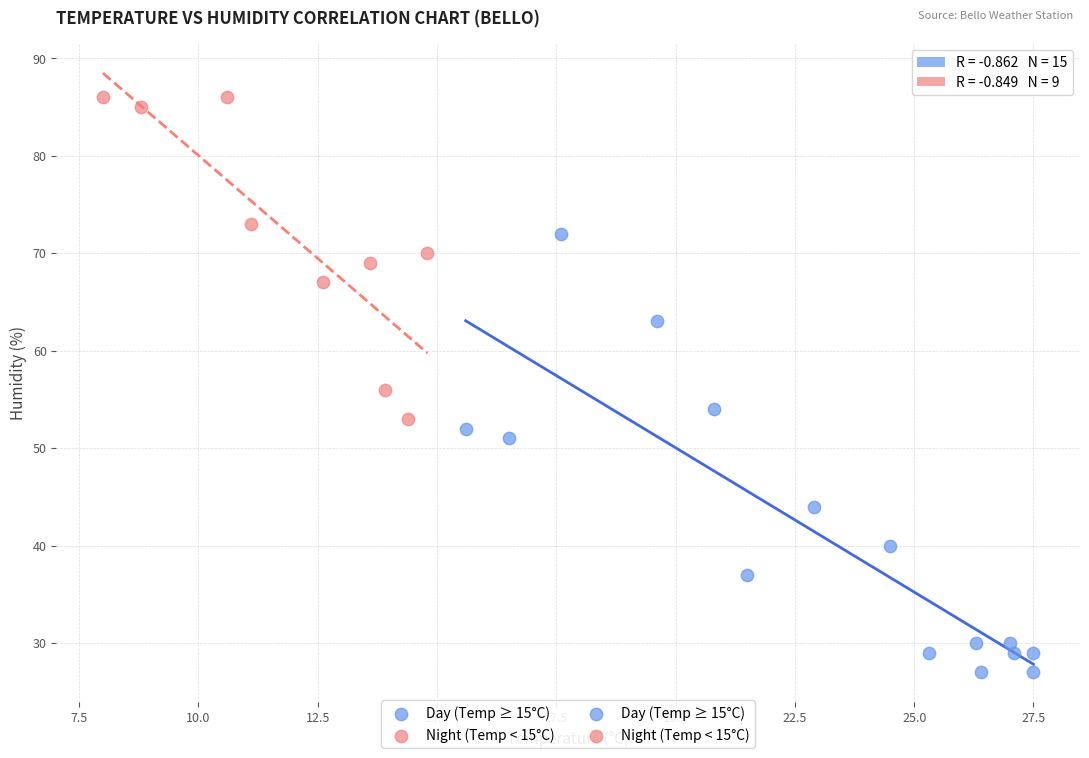

Which series contains the lowest Y value?

Day (Temp ≥ 15°C)